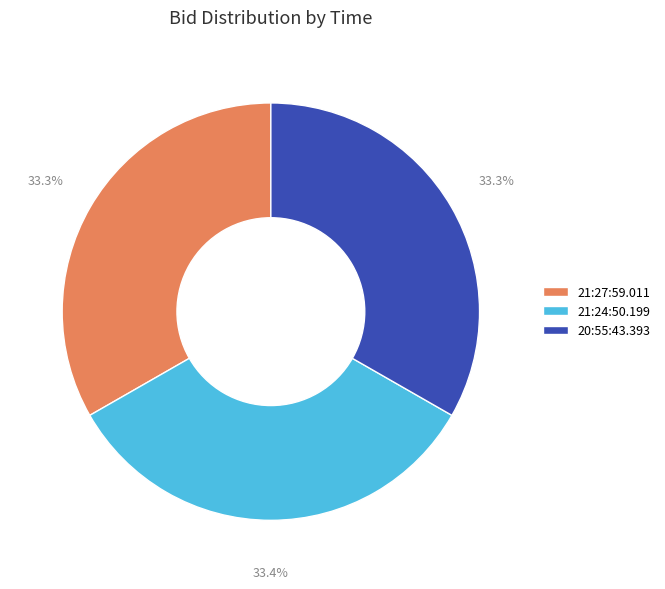

What is the ratio of the value at 21:24:50.199 to the value at 20:55:43.393?

1.0